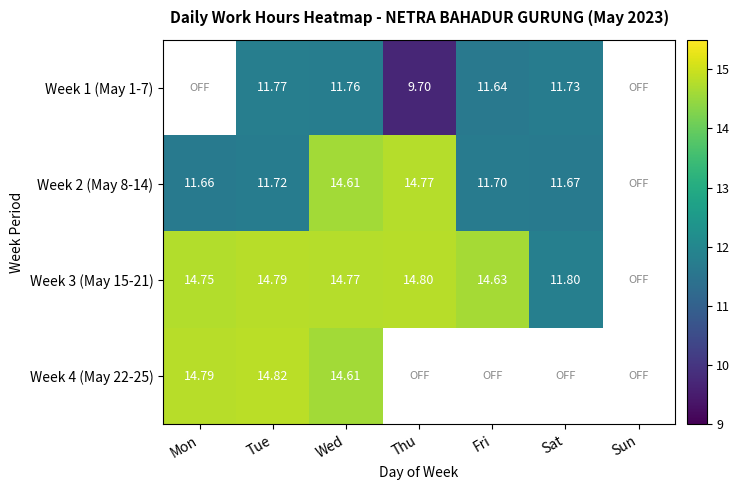

What is the average value of the Week 4 (May 22-25) series?

6.3